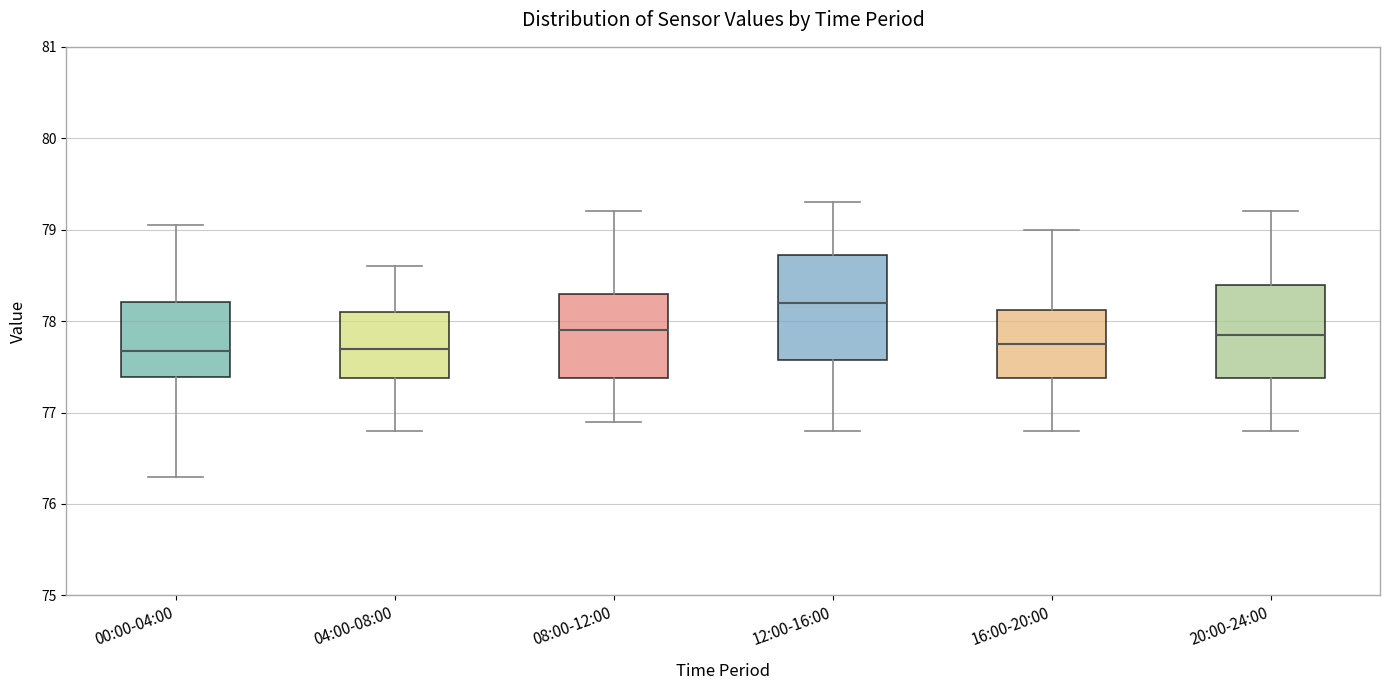

Reading left to right, transcribe this box plot: for each box, give where its median line is, the range the box spans, and where its two whiskers end, as read against the y-axis. The values are not printed on the chart, so give them approximately, as read against the axis.

00:00-04:00: median 77.7, box 77.4 to 78.2, whiskers 76.3 to 79.1
04:00-08:00: median 77.7, box 77.4 to 78.1, whiskers 76.8 to 78.6
08:00-12:00: median 77.9, box 77.4 to 78.3, whiskers 76.9 to 79.2
12:00-16:00: median 78.2, box 77.6 to 78.7, whiskers 76.8 to 79.3
16:00-20:00: median 77.8, box 77.4 to 78.1, whiskers 76.8 to 79.0
20:00-24:00: median 77.9, box 77.4 to 78.4, whiskers 76.8 to 79.2